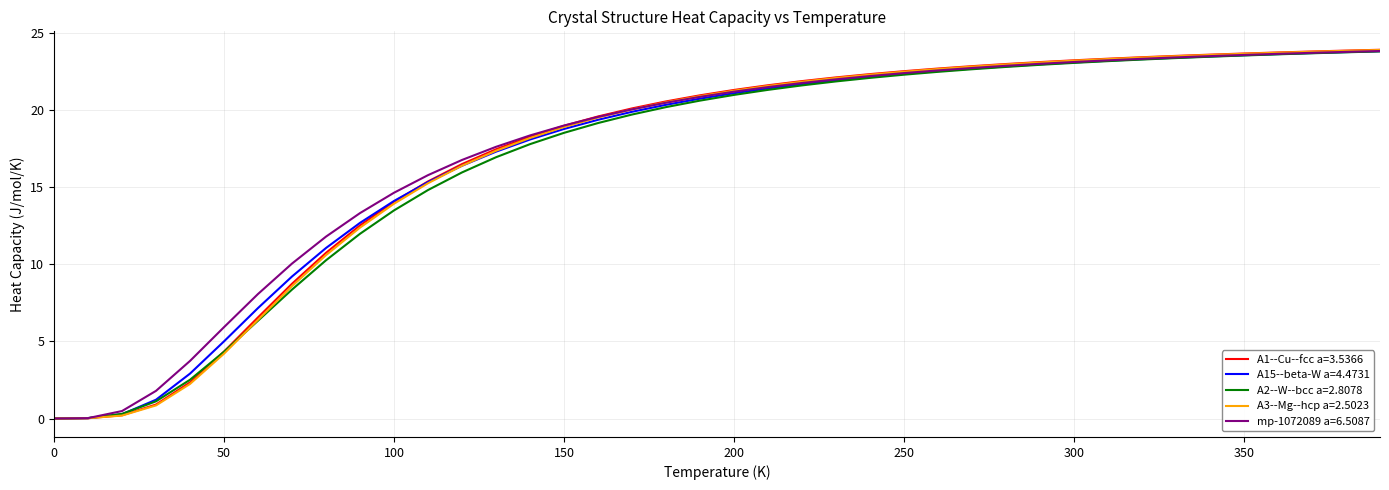

What is the highest value of the A3--Mg--hcp a=2.5023 series?

23.9